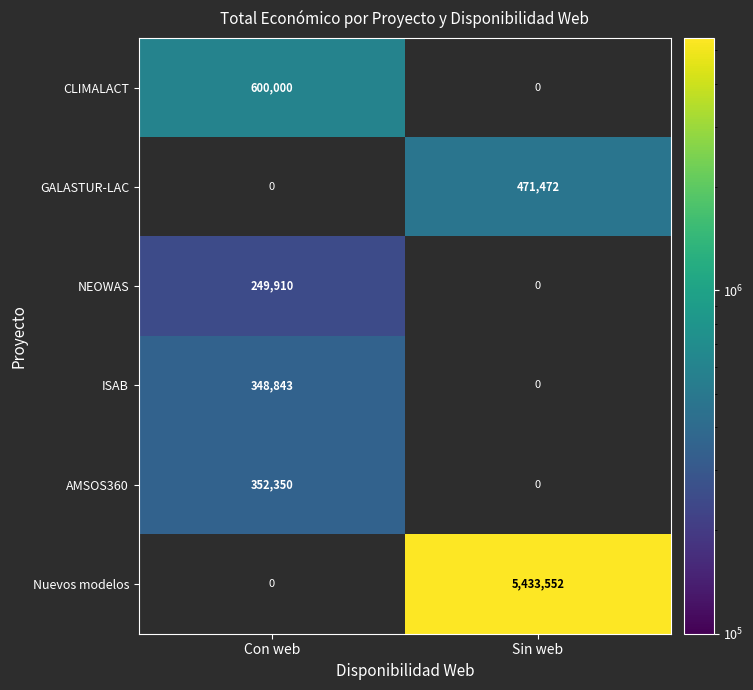

Rank the categories by ISAB value from highest to lowest.

Con web, Sin web